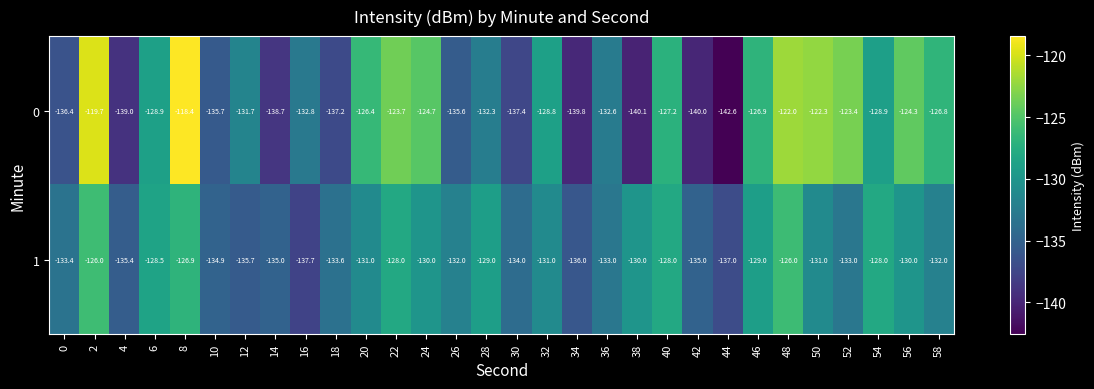

List the series in order of their peak value, lowest first.

1, 0